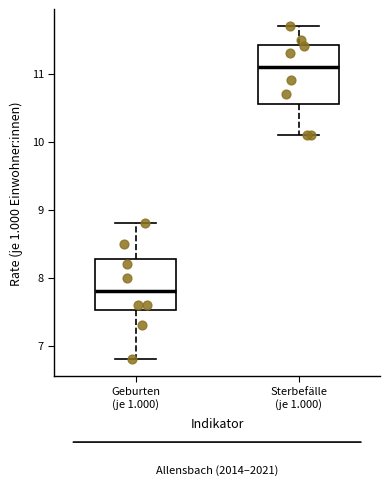

Reading left to right, transcribe this box plot: for each box, give where its median line is, the range the box spans, and where its two whiskers end, as read against the y-axis. The values are not printed on the chart, so give them approximately, as read against the axis.

Geburten (je 1.000): median 7.8, box 7.5 to 8.3, whiskers 6.8 to 8.8
Sterbefälle (je 1.000): median 11.1, box 10.6 to 11.4, whiskers 10.1 to 11.7